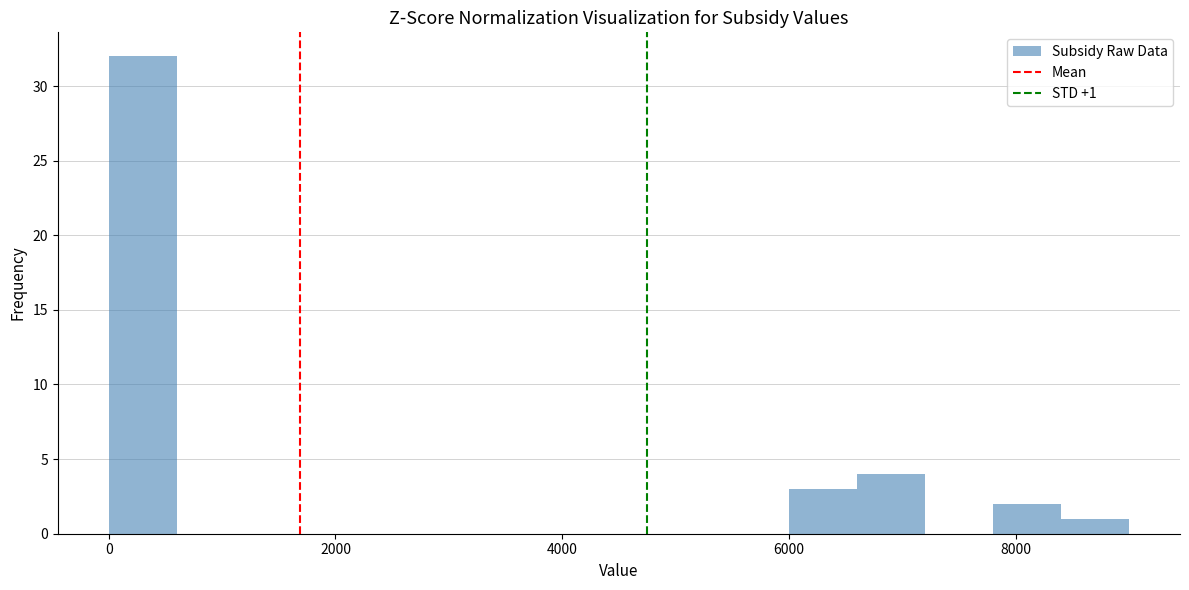

Around what value on the x-axis is the tallest bar? Give the approximate position of its centre, as read against the axis.

400